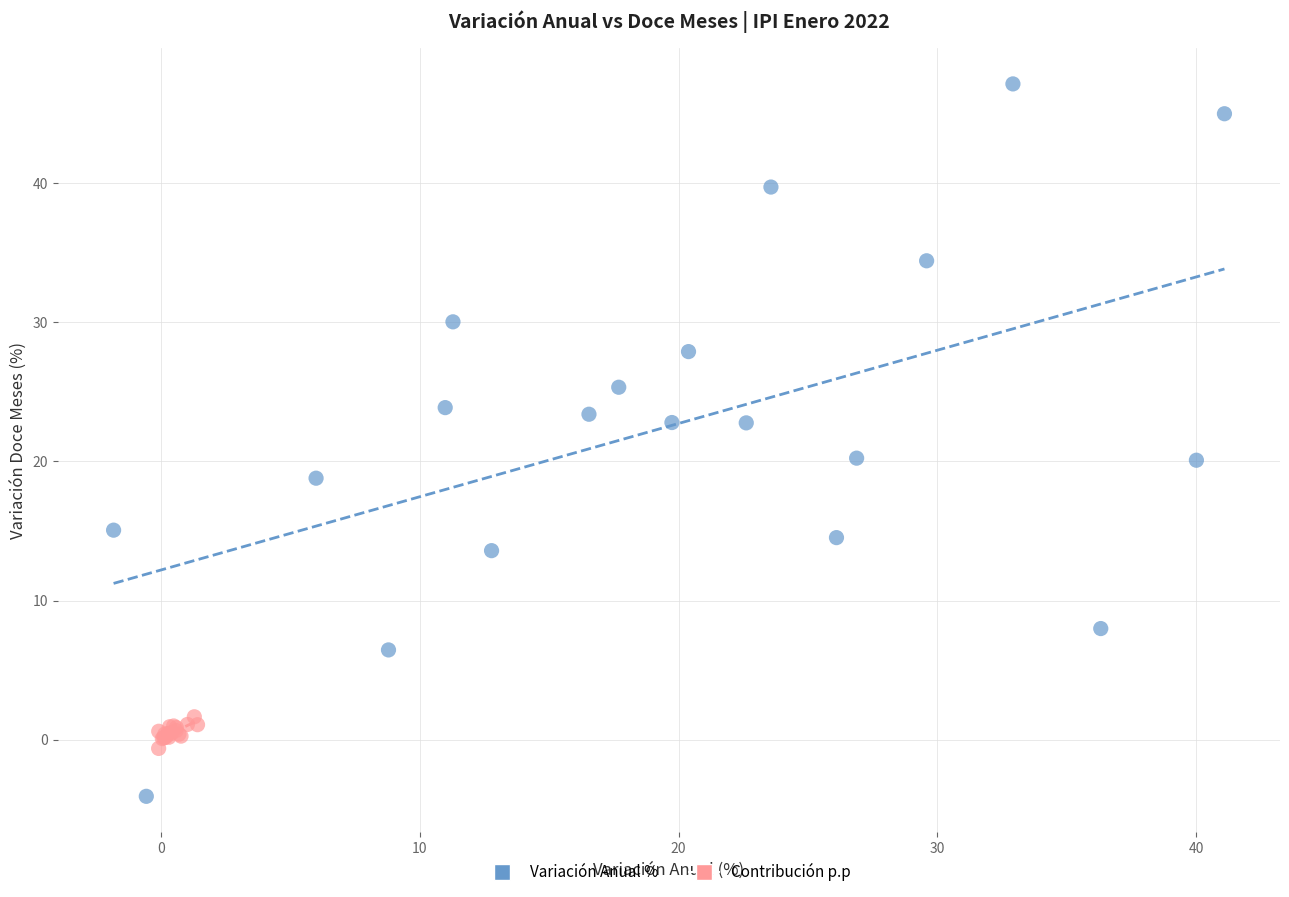

Which series has the widest spread of Y values?

Variación Anual %